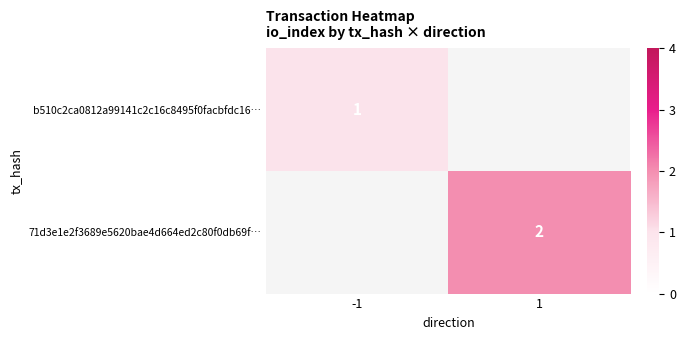

The 71d3e1e2f3689e5620bae4d664ed2c80f0db69f… series shows 2 at 1. True or false?

True